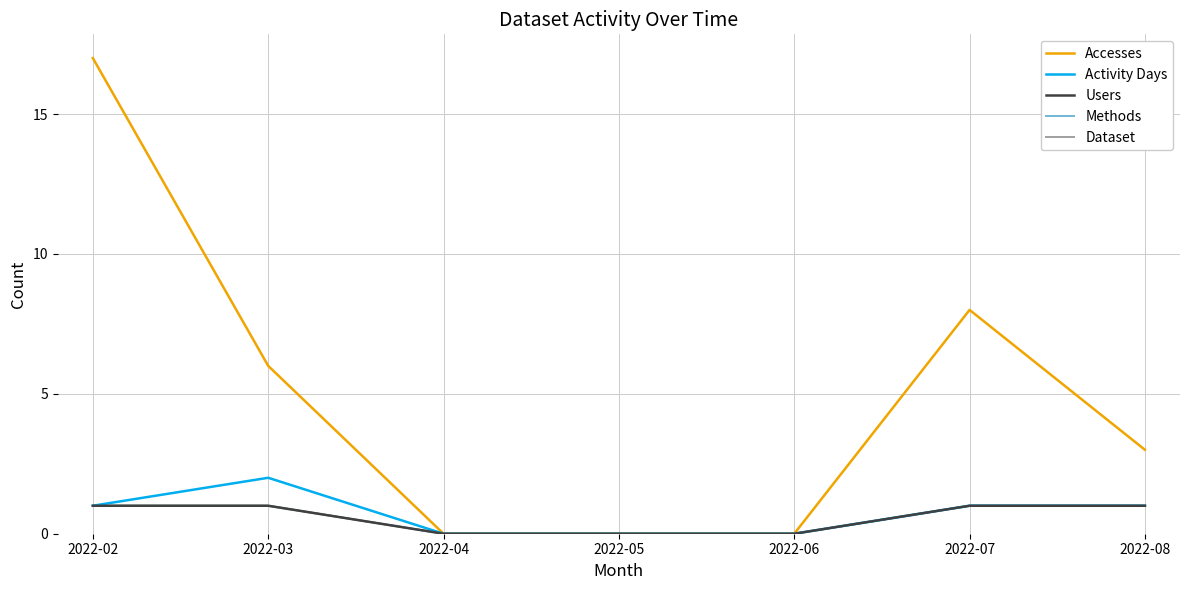

What is the difference between the Accesses values at 2022-04 and 2022-08?

3